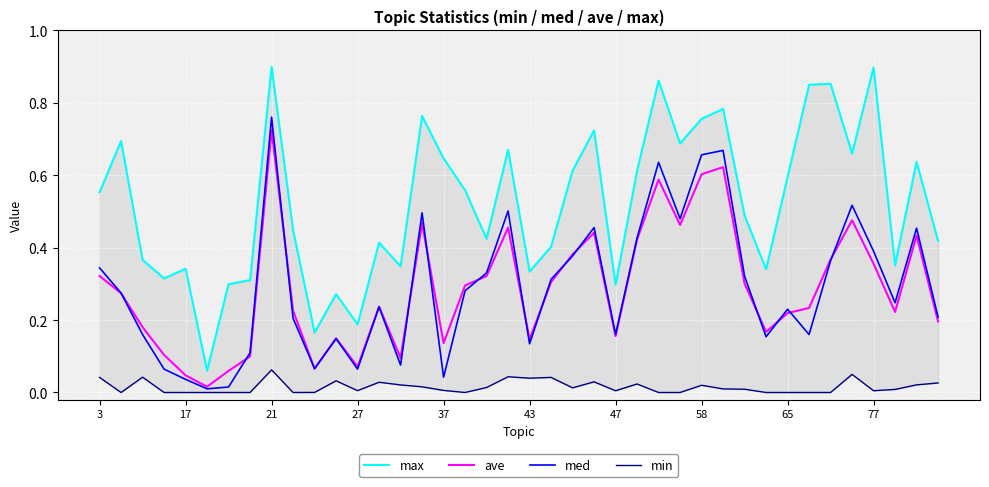

Reading left to right, transcribe all the data shown in this chart.

max: 0.6	0.7	0.4	0.3	0.3	0.1	0.3	0.3	0.9	0.4	0.2	0.3	0.2	0.4	0.3	0.8	0.6	0.6	0.4	0.7	0.3	0.4	0.6	0.7	0.3	0.6	0.9	0.7	0.8	0.8	0.5	0.3	0.6	0.8	0.9	0.7	0.9	0.4	0.6	0.4
ave: 0.3	0.3	0.2	0.1	0.0	0.0	0.1	0.1	0.7	0.2	0.1	0.1	0.1	0.2	0.1	0.5	0.1	0.3	0.3	0.5	0.1	0.3	0.4	0.4	0.2	0.4	0.6	0.5	0.6	0.6	0.3	0.2	0.2	0.2	0.4	0.5	0.4	0.2	0.4	0.2
med: 0.3	0.3	0.2	0.1	0.0	0.0	0.0	0.1	0.8	0.2	0.1	0.1	0.1	0.2	0.1	0.5	0.0	0.3	0.3	0.5	0.1	0.3	0.4	0.5	0.2	0.4	0.6	0.5	0.7	0.7	0.3	0.2	0.2	0.2	0.4	0.5	0.4	0.2	0.5	0.2
min: 0.0	0.0	0.0	0.0	0.0	0.0	0.0	0.0	0.1	0.0	0.0	0.0	0.0	0.0	0.0	0.0	0.0	0.0	0.0	0.0	0.0	0.0	0.0	0.0	0.0	0.0	0.0	0.0	0.0	0.0	0.0	0.0	0.0	0.0	0.0	0.1	0.0	0.0	0.0	0.0